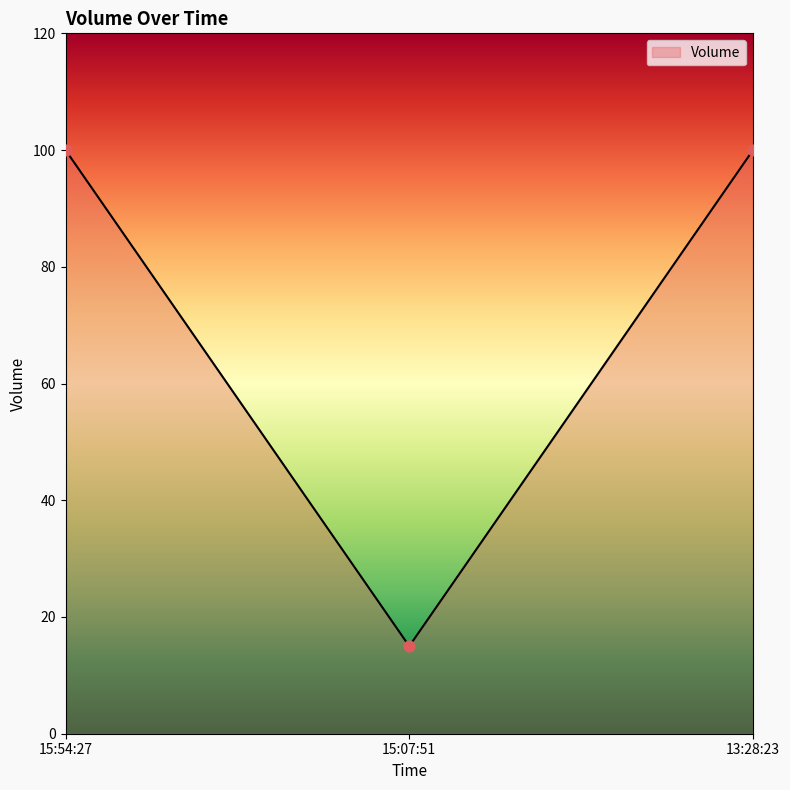

What is the change in value from 15:07:51 to 13:28:23?

+85